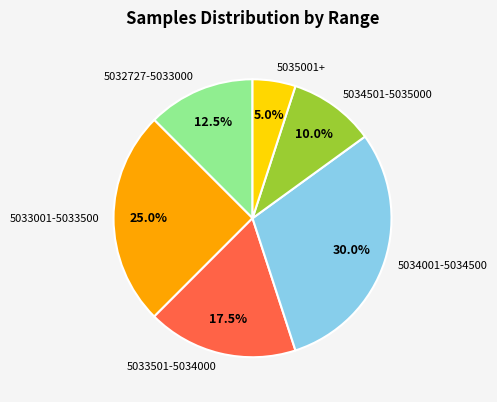

What is the total percentage of 5034001-5034500 and 5034501-5035000?

40.0%